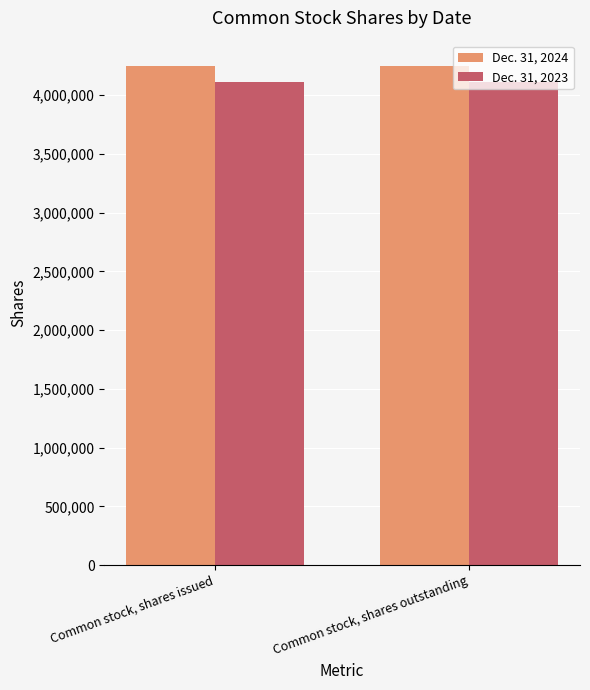

Is it true that Dec. 31, 2024 equals 5587248 at Common stock, shares outstanding?

False